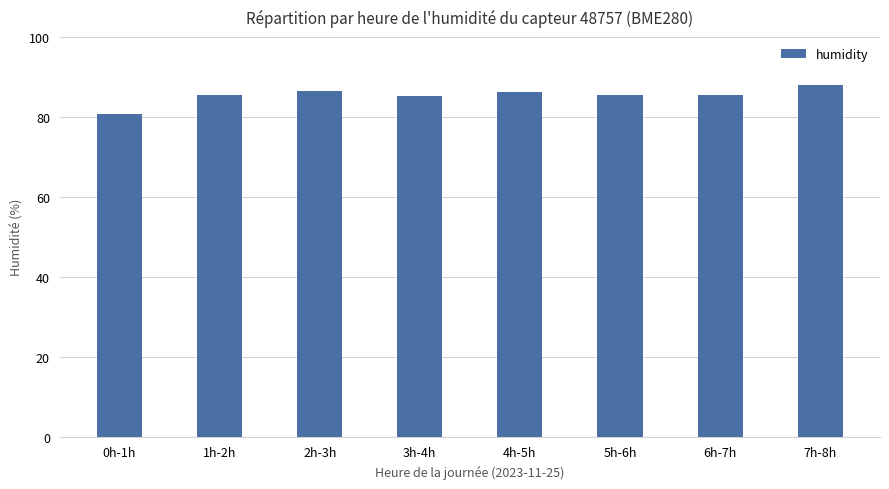

What is the difference between the values at 2h-3h and 5h-6h?

1.1